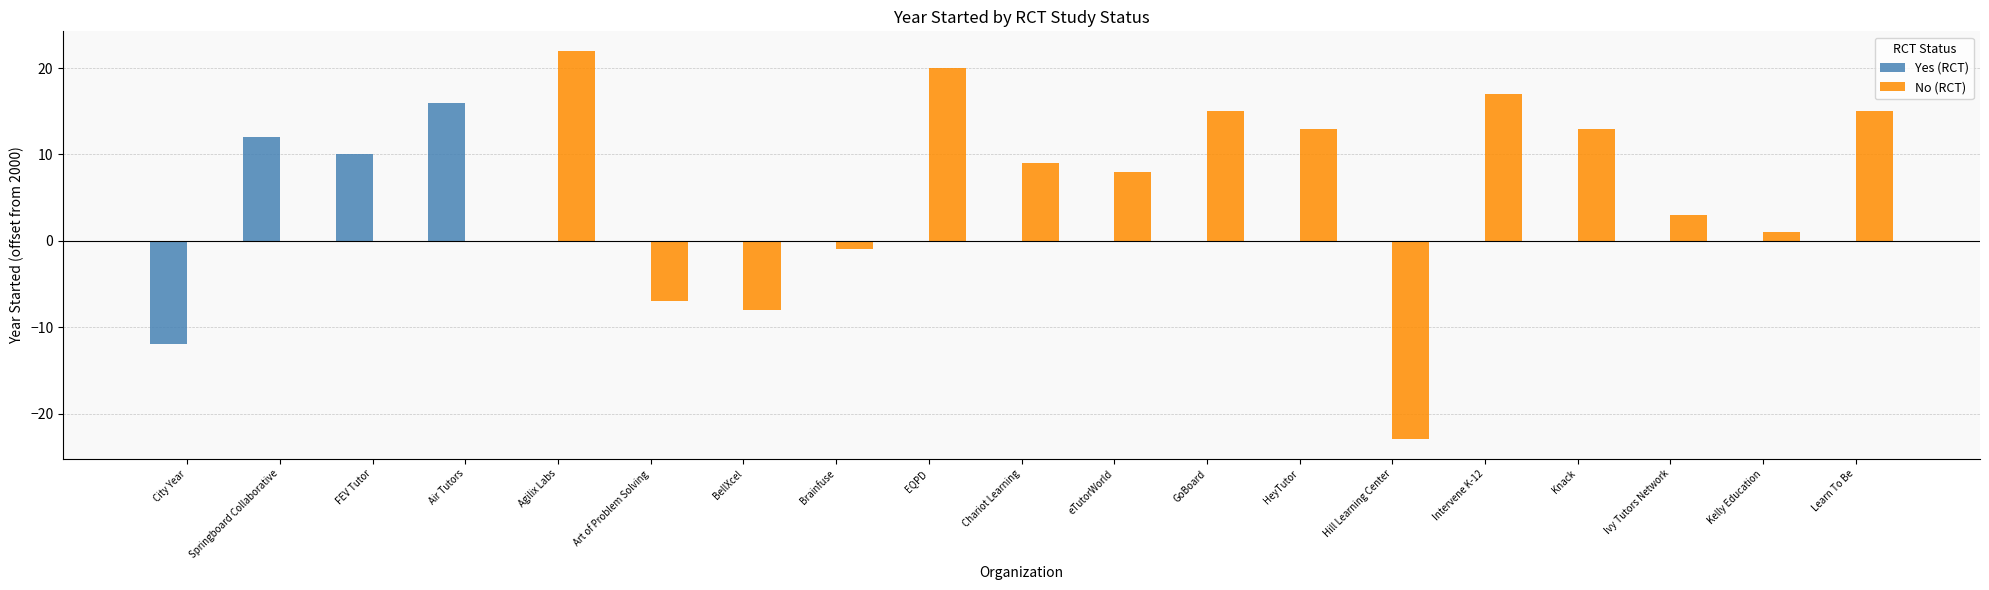

How many categories are shown in the chart?

19